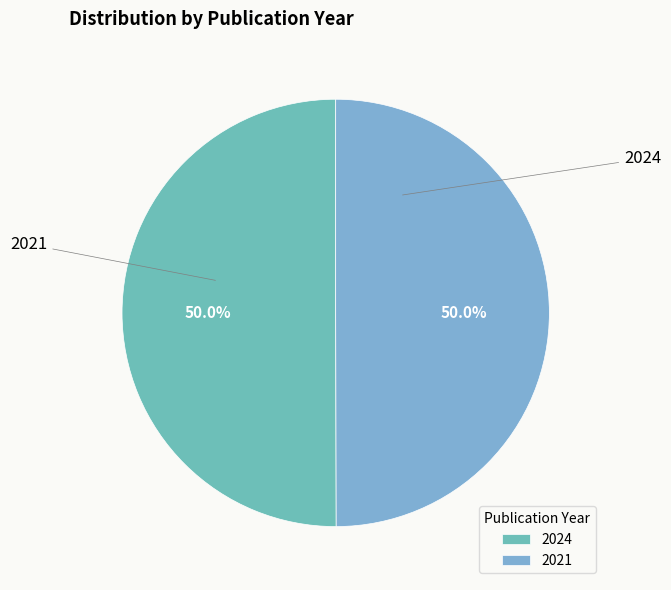

What portion of the pie excludes 2021?

50.0%